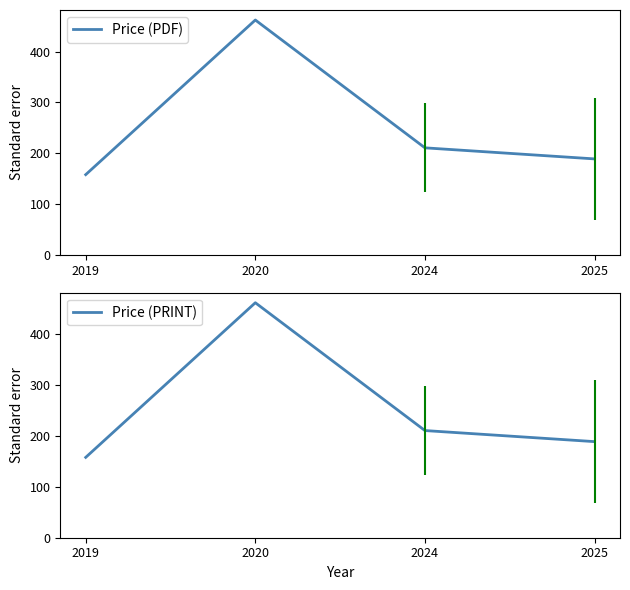

At which category does the chart reach its minimum across all series?

2019